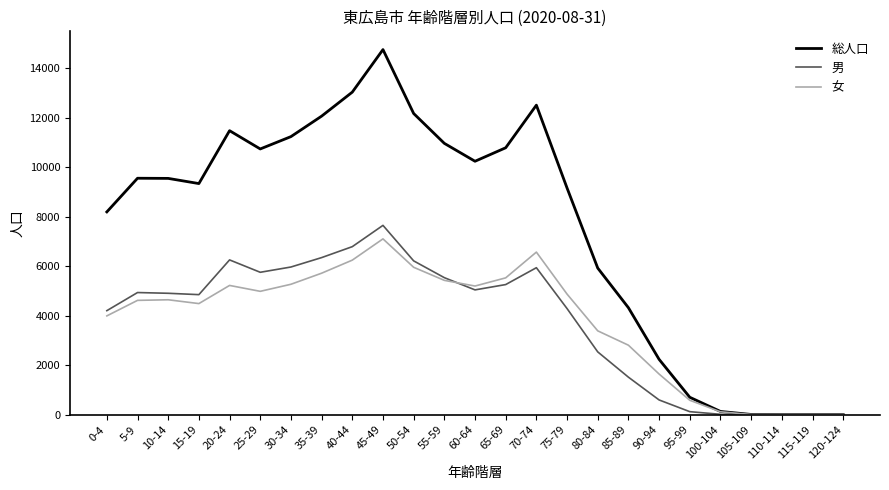

What is the average value of the 男 series?

3786